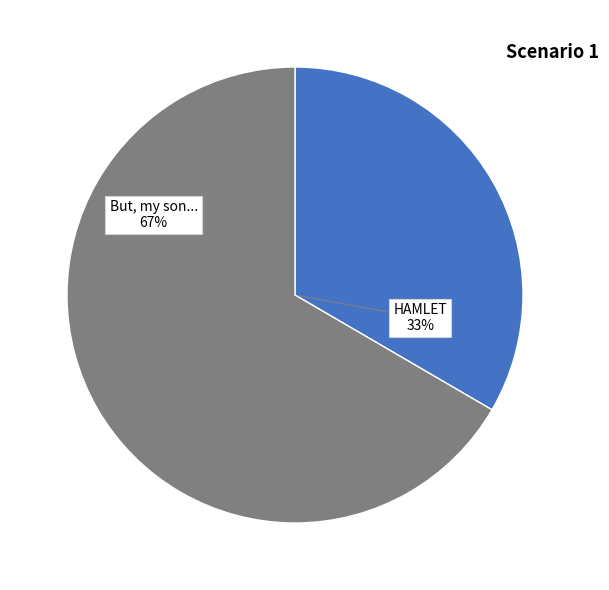

Which category has the smallest portion of the pie?

HAMLET